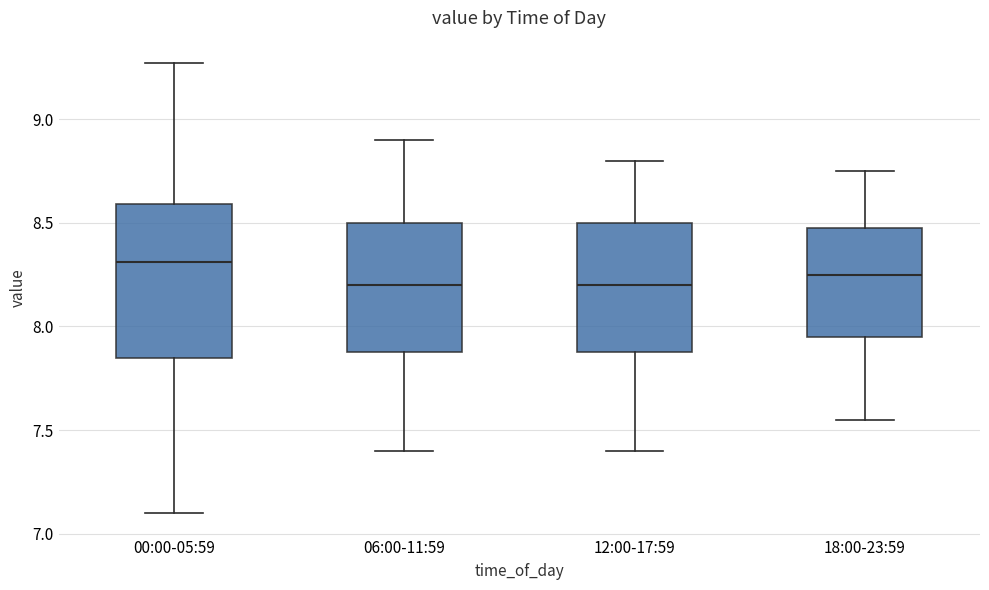

Where does the median line of the box for 06:00-11:59 sit on the y-axis? The values are not printed on the chart, so give them approximately, as read against the axis.

8.20